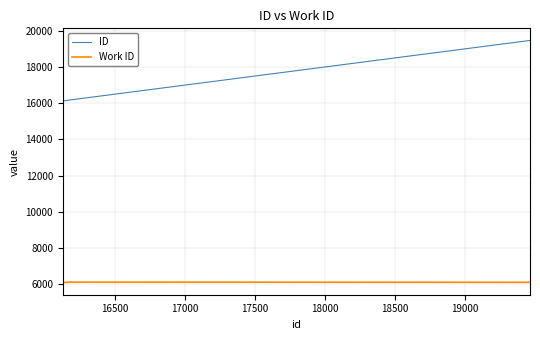

Which series has the largest range (max minus min)?

ID